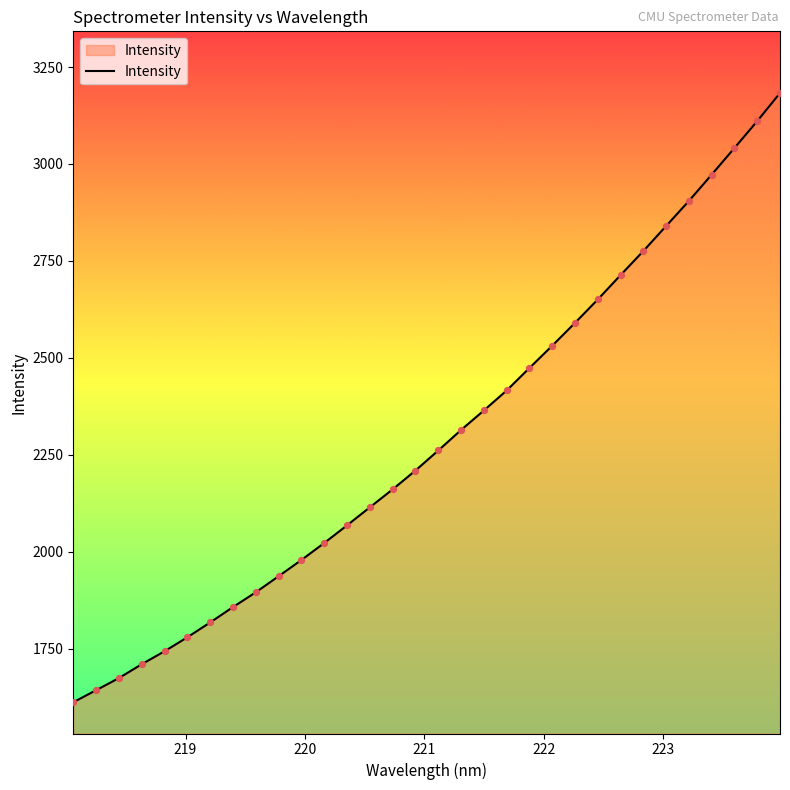

What is the smallest value displayed?

1611.8